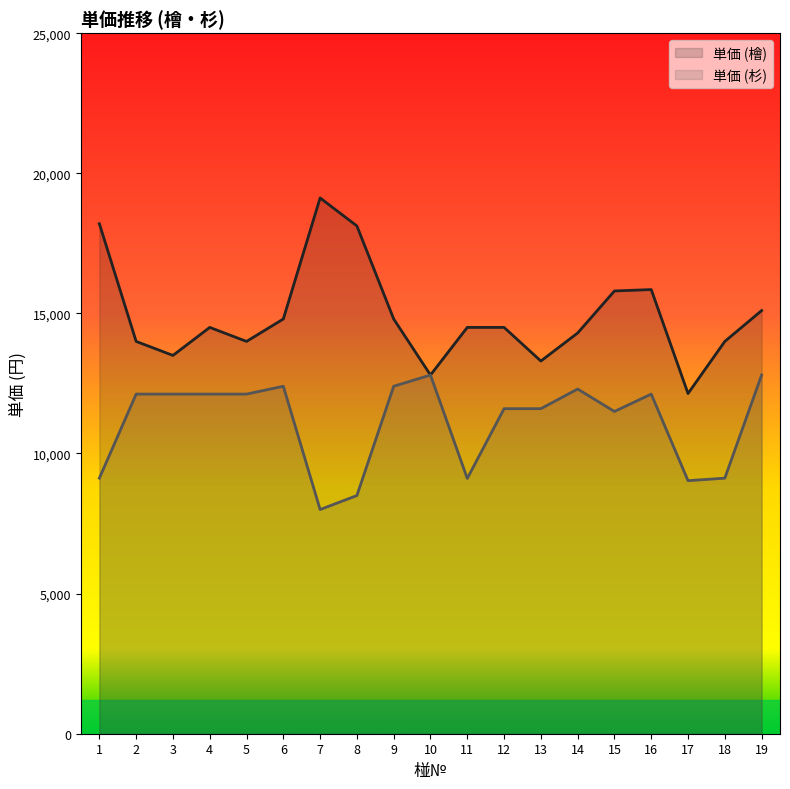

What is the maximum value shown in the chart?

19120